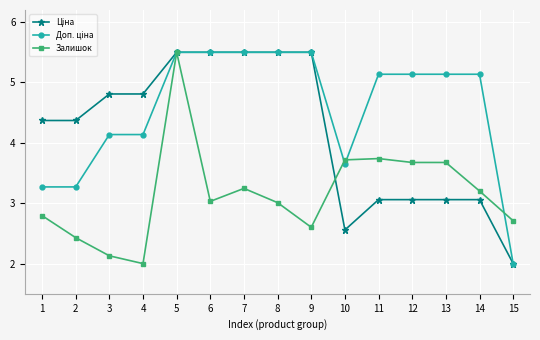

How many lines are shown in the chart?

3